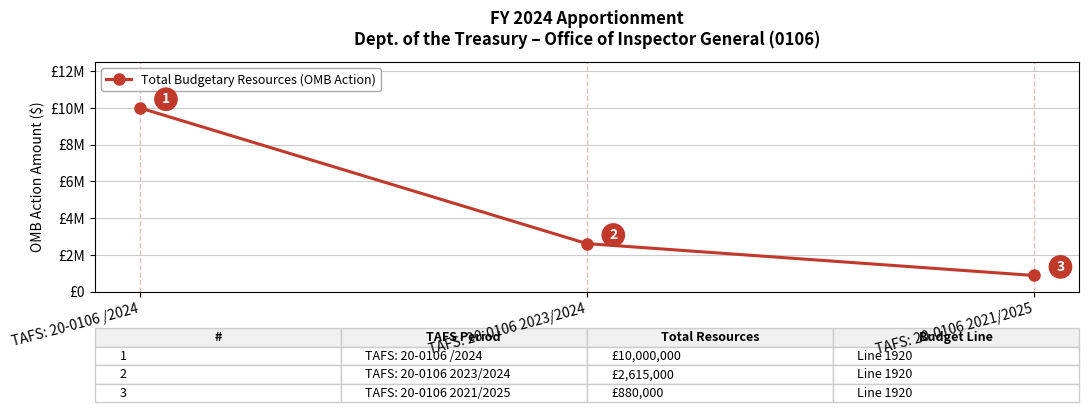

Is this an area chart (filled region under the line)?

No